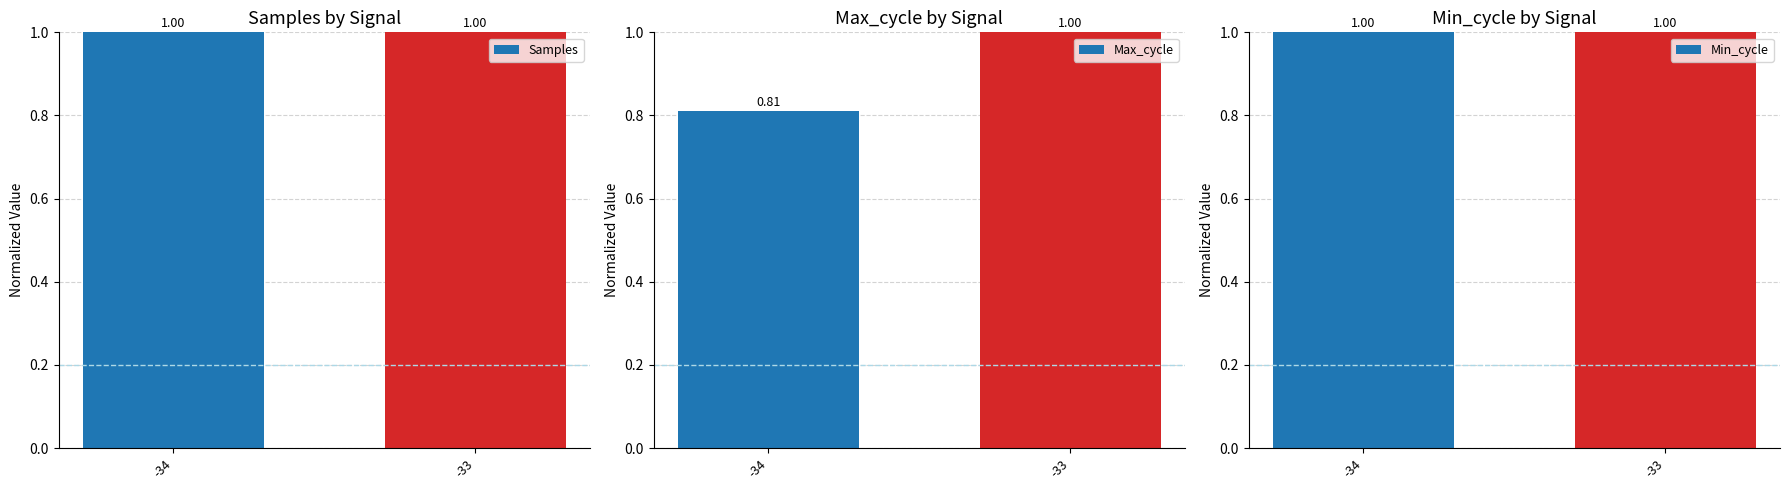

List the series in order of their peak value, lowest first.

Samples, Max_cycle, Min_cycle